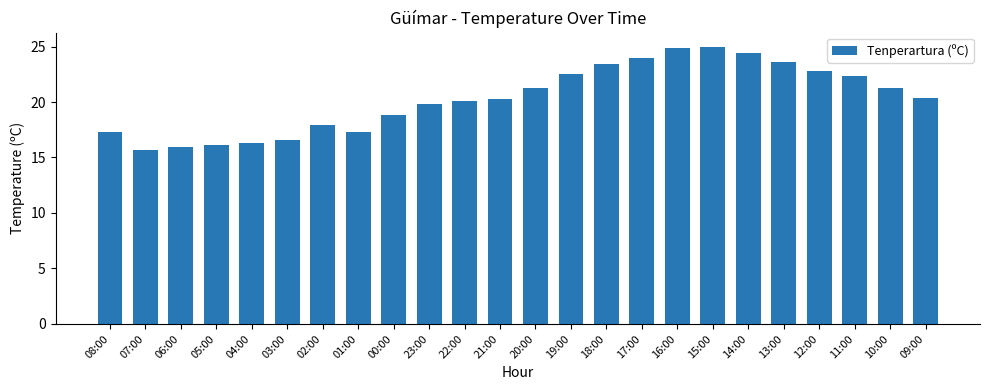

True or false: the data shows 34.9 at 15:00.

False